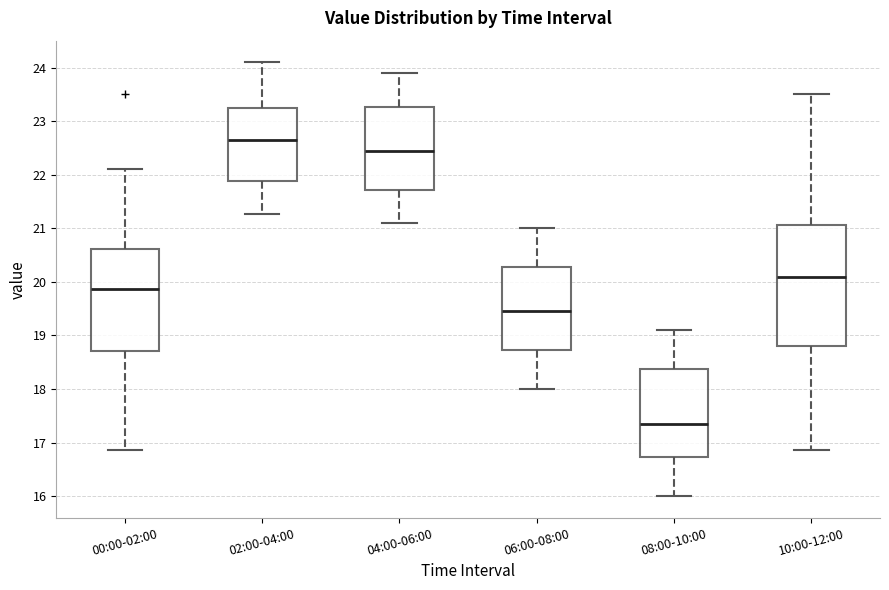

Reading left to right, transcribe this box plot: for each box, give where its median line is, the range the box spans, and where its two whiskers end, as read against the y-axis. The values are not printed on the chart, so give them approximately, as read against the axis.

00:00-02:00: median 19.9, box 18.7 to 20.6, whiskers 16.9 to 22.1
02:00-04:00: median 22.7, box 21.9 to 23.3, whiskers 21.3 to 24.1
04:00-06:00: median 22.5, box 21.7 to 23.3, whiskers 21.1 to 23.9
06:00-08:00: median 19.5, box 18.7 to 20.3, whiskers 18.0 to 21.0
08:00-10:00: median 17.4, box 16.7 to 18.4, whiskers 16.0 to 19.1
10:00-12:00: median 20.1, box 18.8 to 21.1, whiskers 16.9 to 23.5